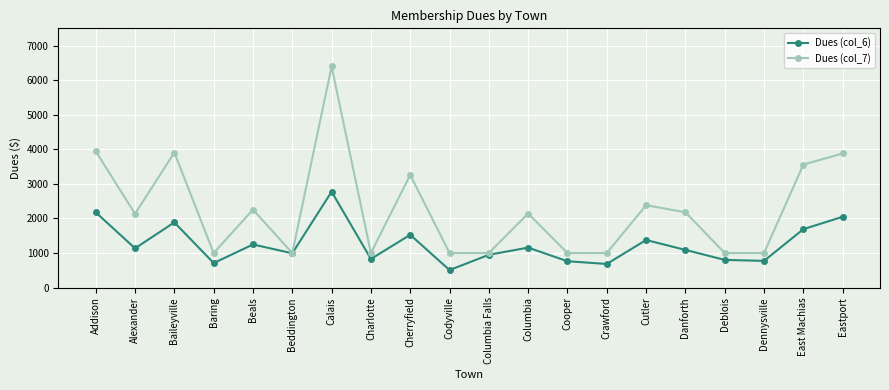

What position from the left is Eastport?

20